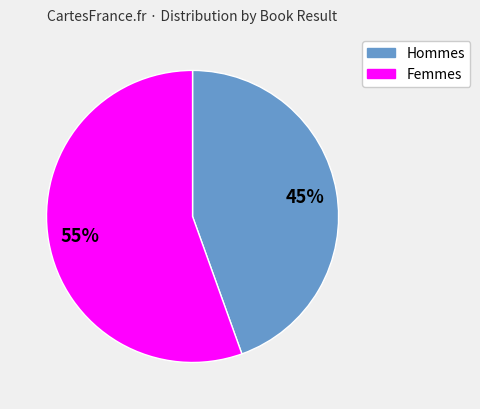

Count the number of slices in the pie.

2